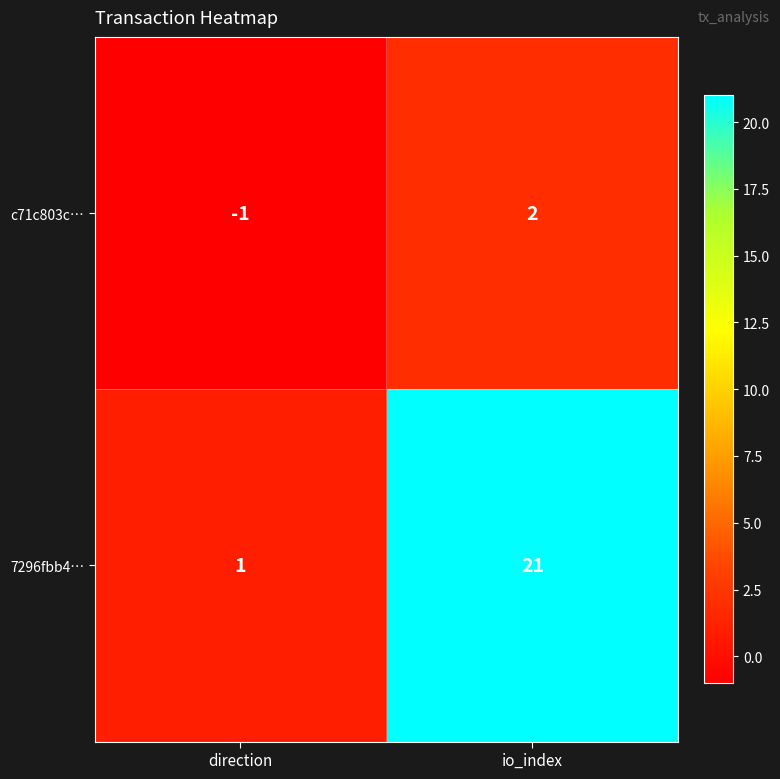

The c71c803c… series shows 1 at io_index. True or false?

False